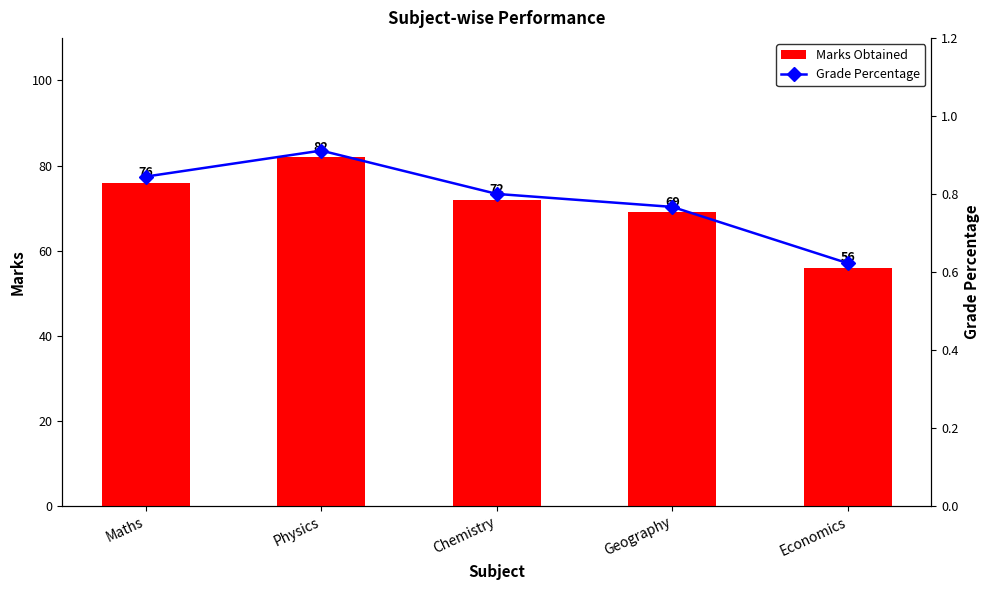

What is the value of the Grade Percentage bar at the 5th from the left?

0.6